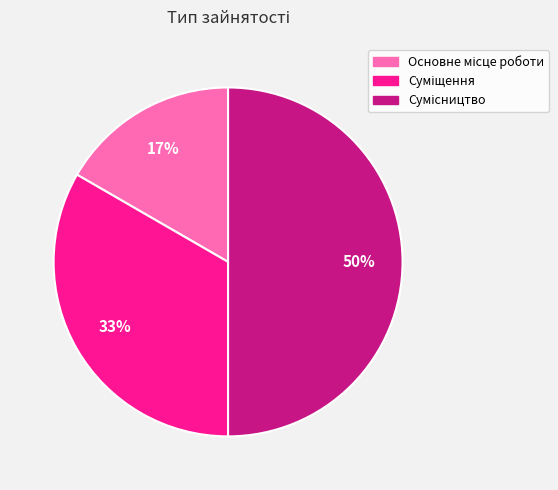

To the nearest percent, what is the average slice percentage?

33%